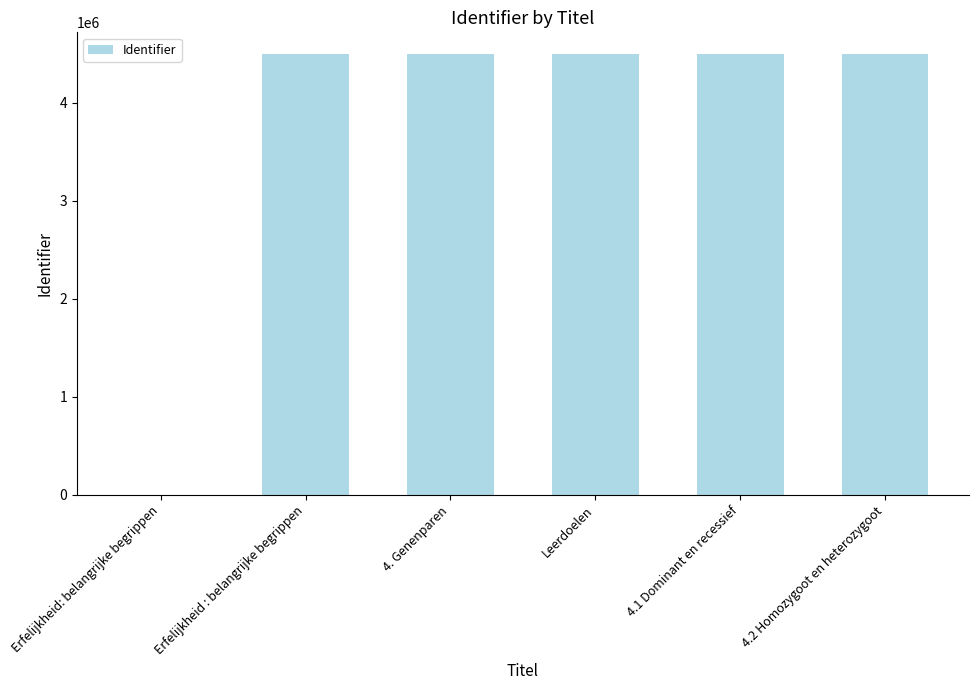

What is the sum of all values?

22477851